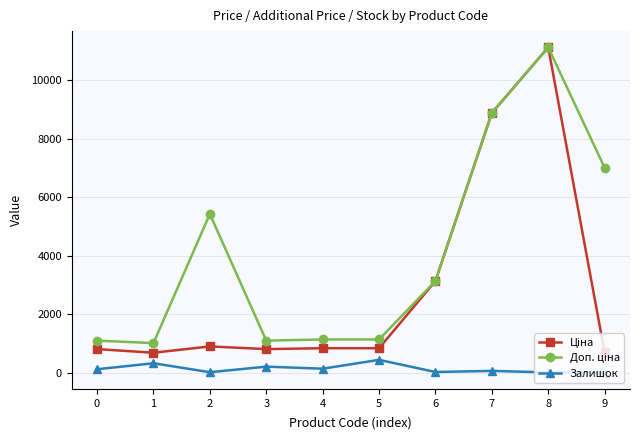

What is the greatest value displayed?

11113.6